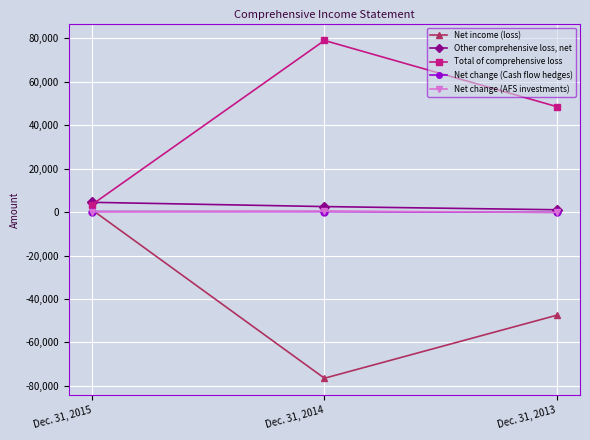

Count the Net change (Cash flow hedges) values in the range -106 to 263.

3